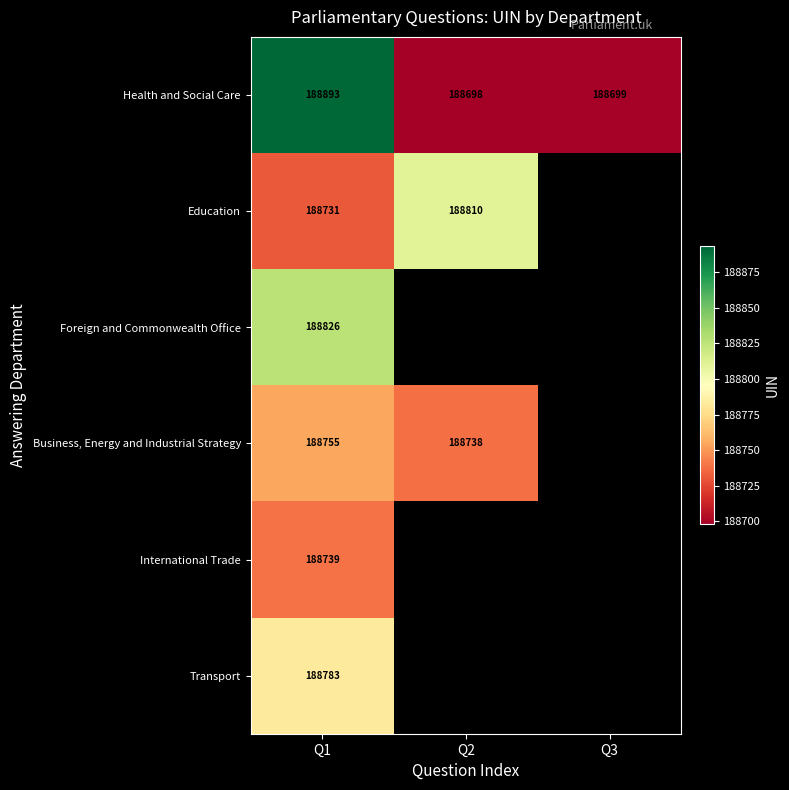

Between Q1 and Q3, which is larger?

Q1